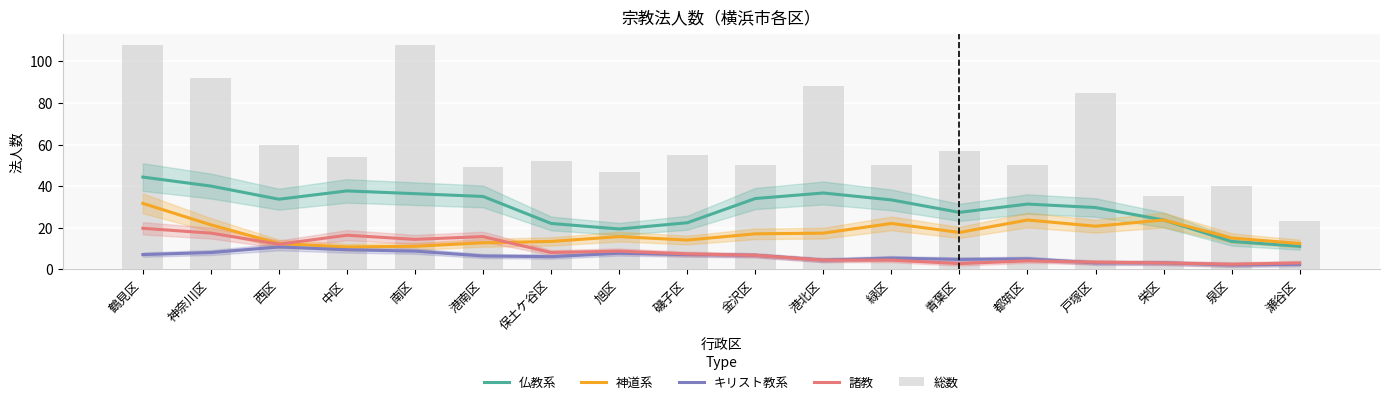

What is the label of the 2nd bar from the right?

泉区